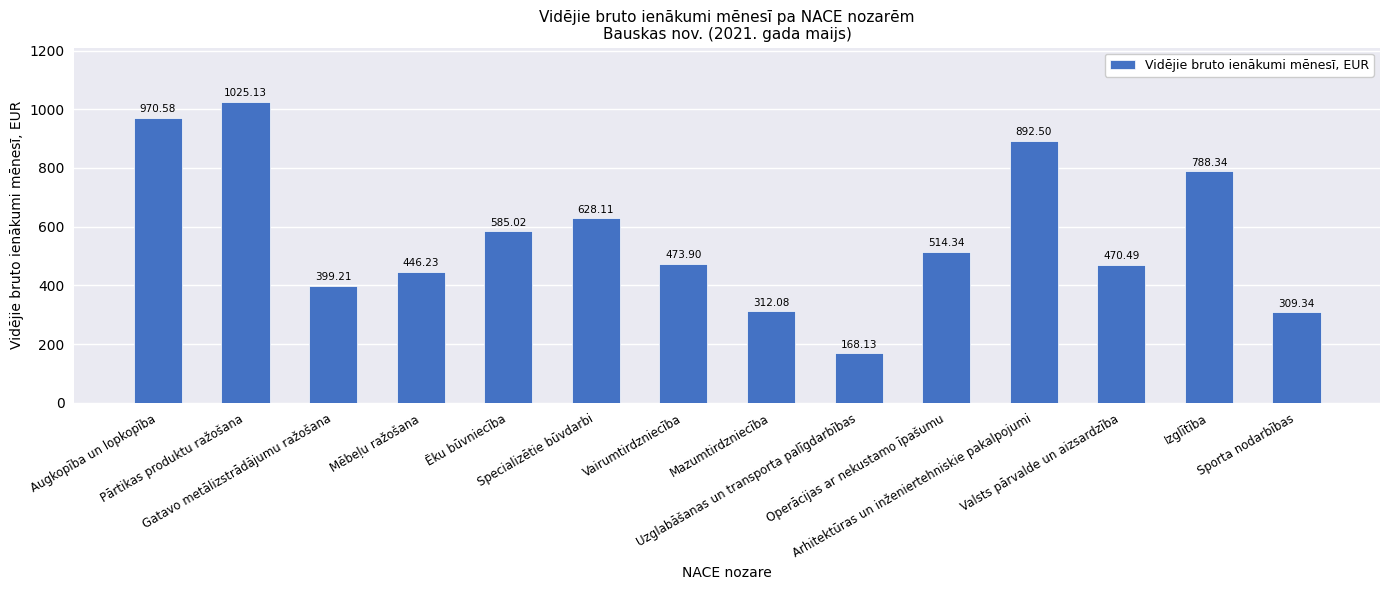

How many bars are there in total?

14